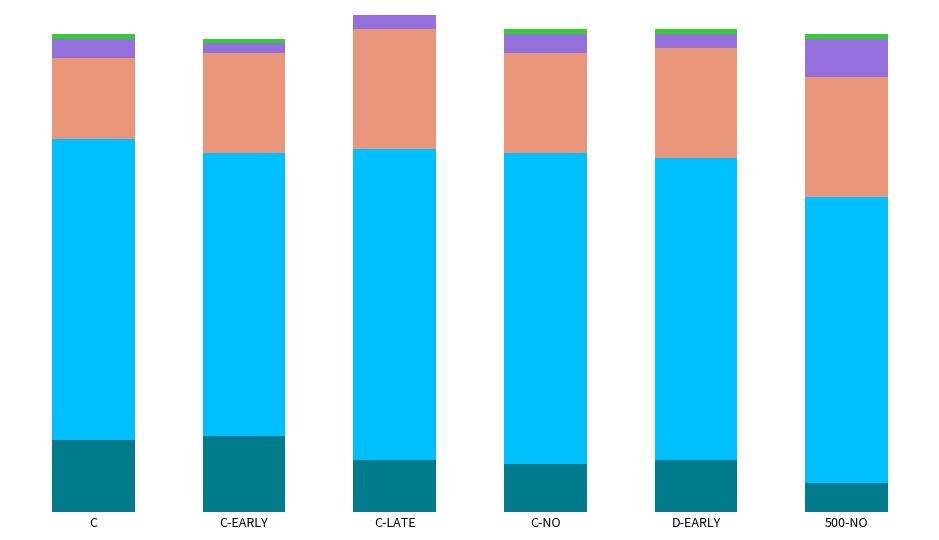

Are the bars grouped side by side (vs. stacked)?

No